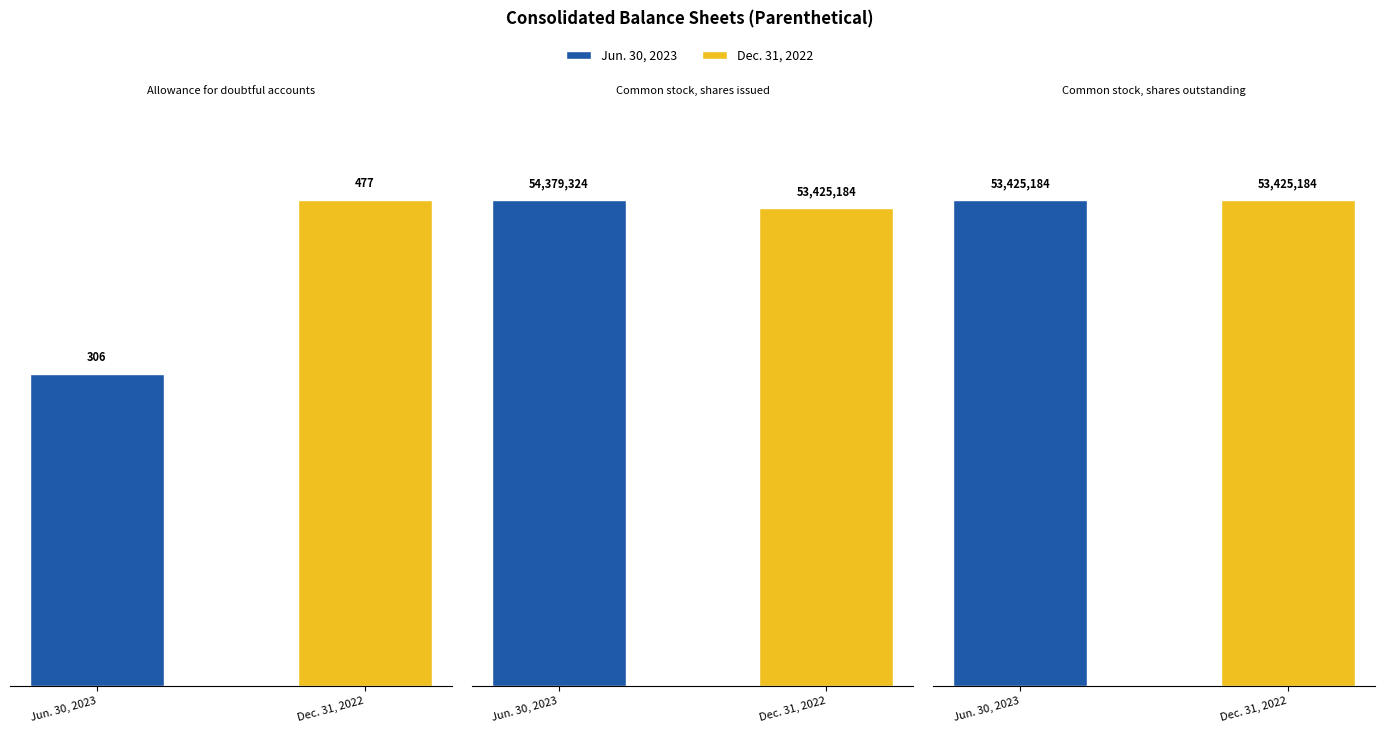

Reading left to right, list all the values displayed in this chart.

Jun. 30, 2023: 306	54379324	53425184
Dec. 31, 2022: 477	53425184	53425184